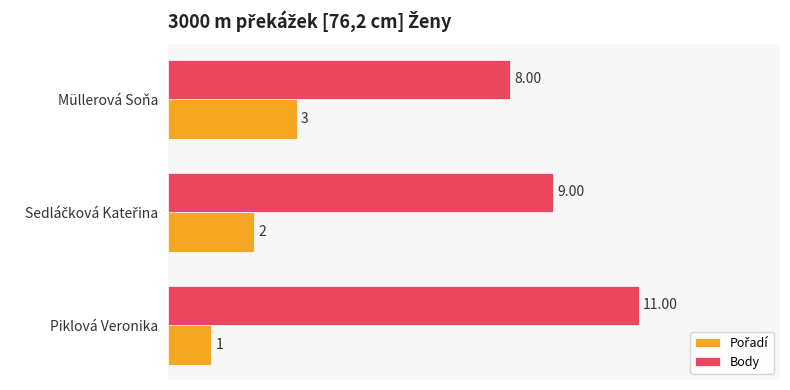

At which category is the sum across all series the highest?

Piklová Veronika